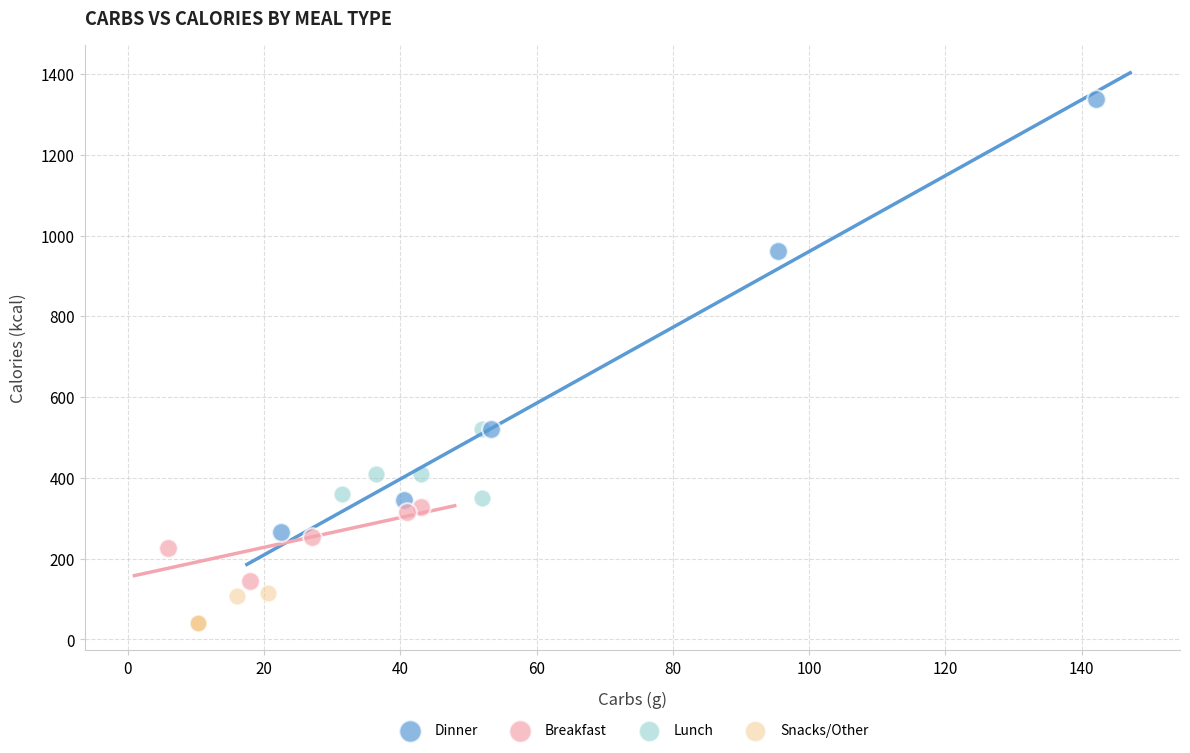

Which series reaches the maximum Y coordinate?

Dinner